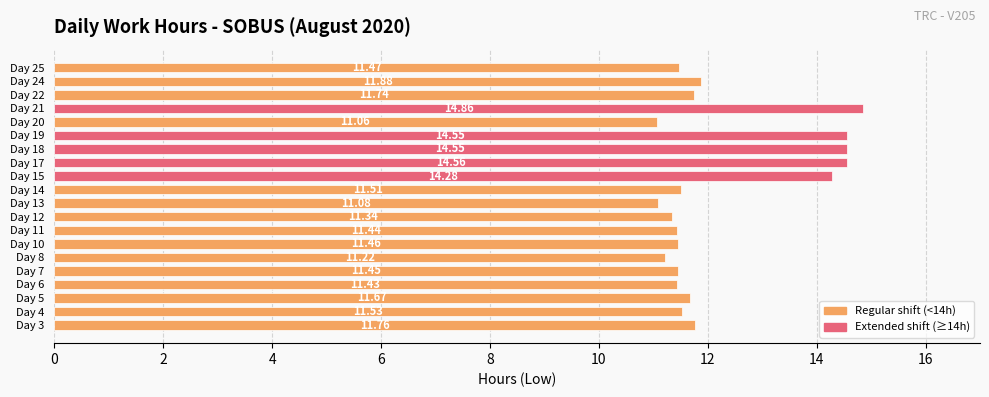

What is the difference between the maximum and minimum values?

3.8